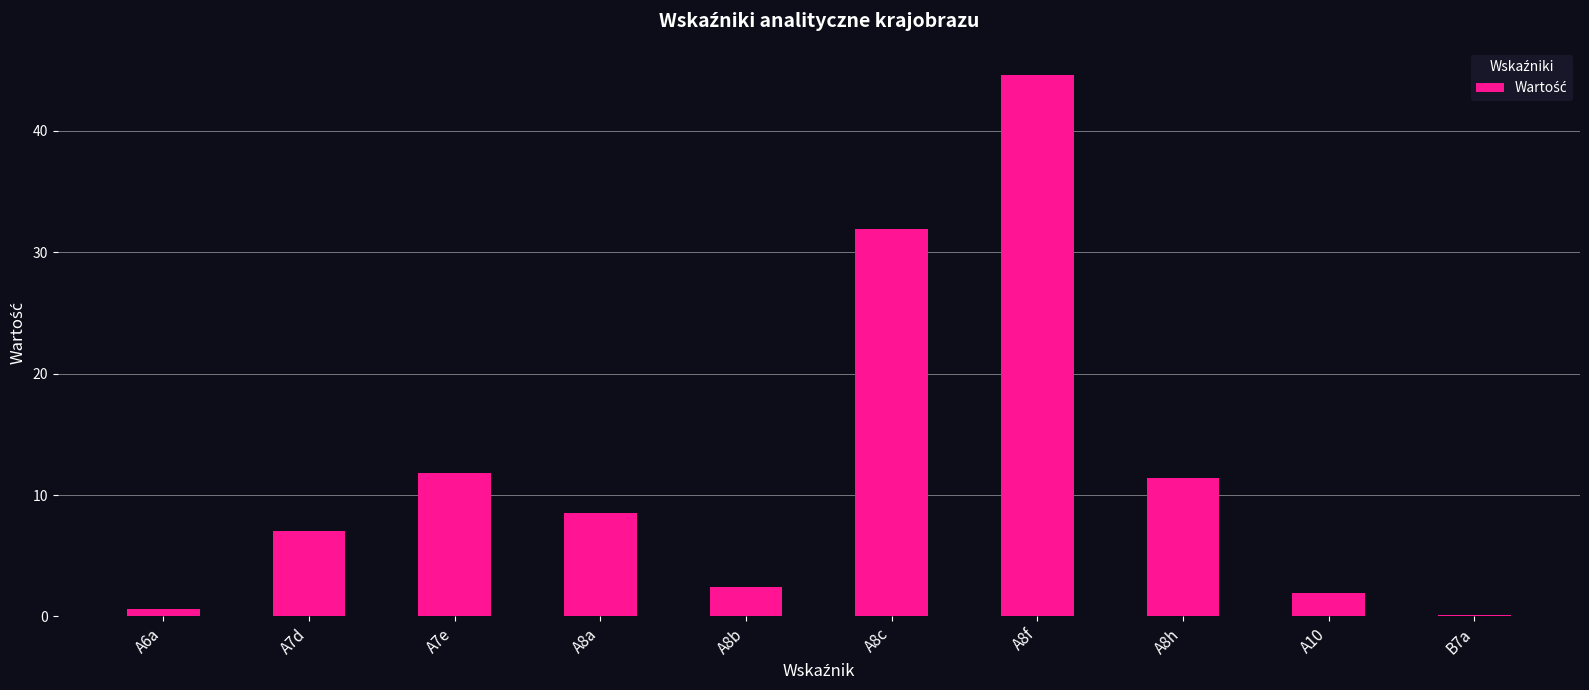

Reading left to right, extract all data points from this chart.

A6a=0.6	A7d=7.0	A7e=11.8	A8a=8.5	A8b=2.4	A8c=31.9	A8f=44.6	A8h=11.4	A10=1.9	B7a=0.1